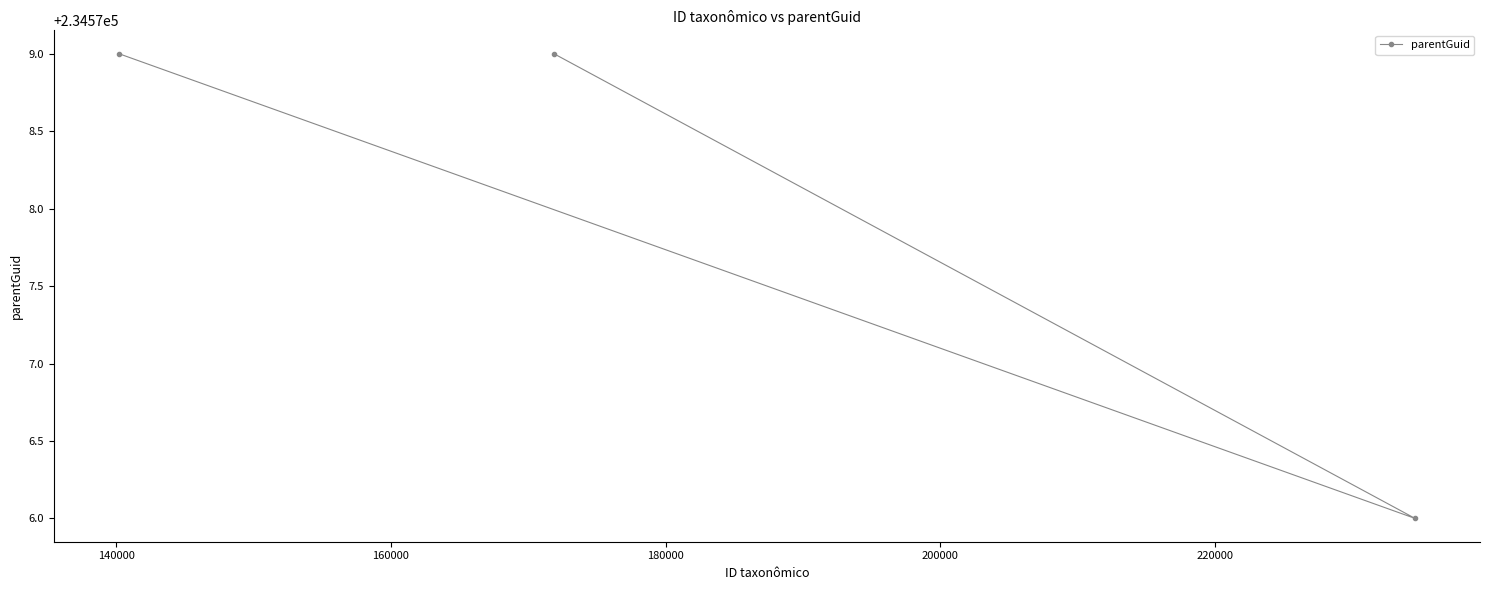

Does the chart have visible grid lines?

No